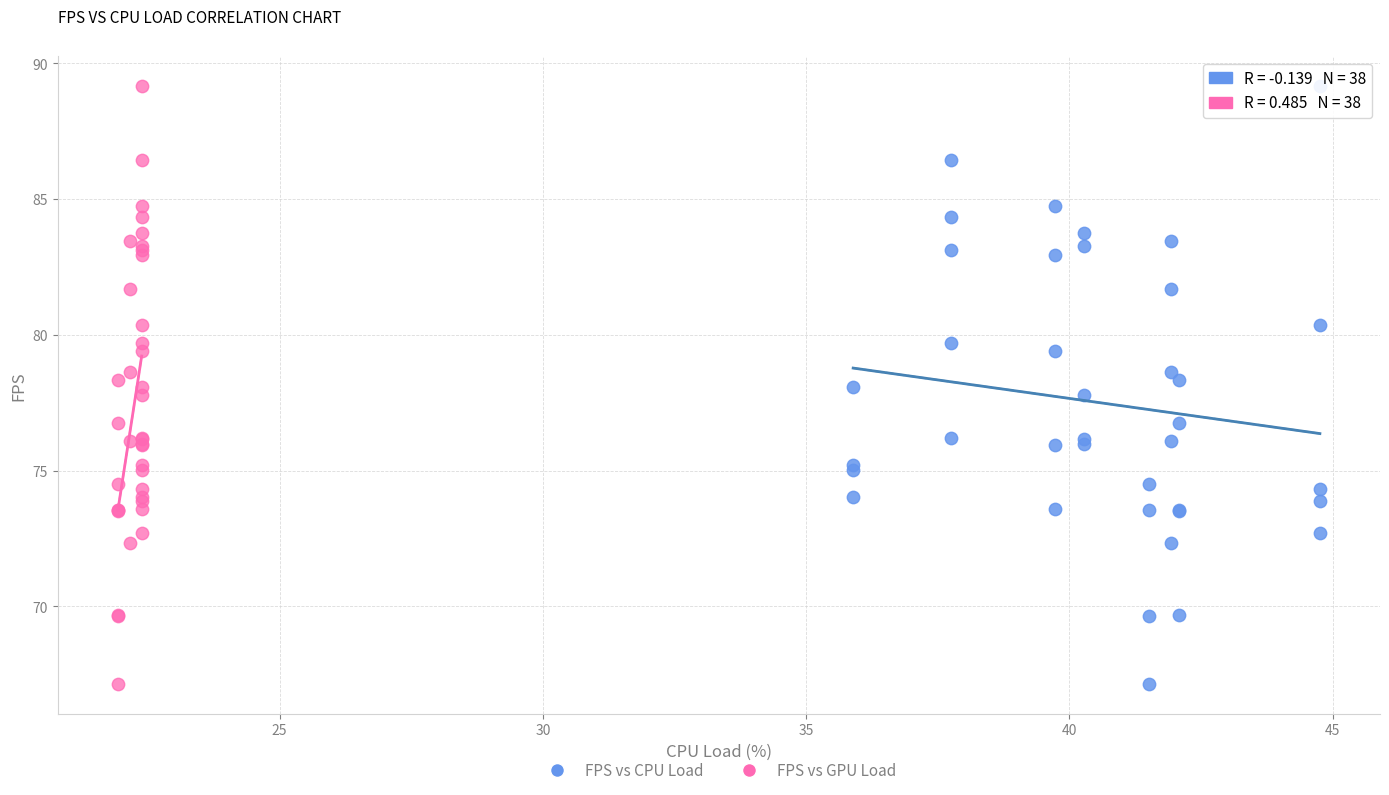

What are all the series names shown in the legend?

FPS vs CPU Load, FPS vs GPU Load